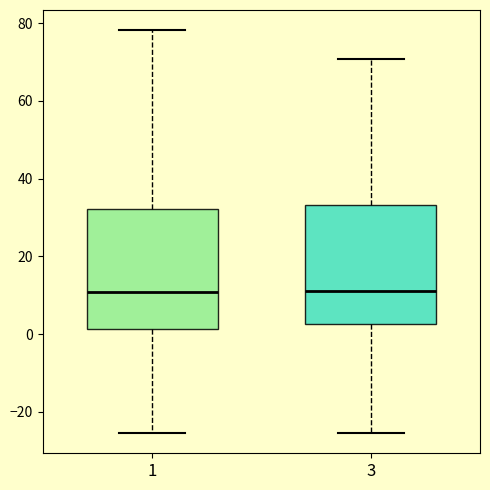

Where does the lower whisker of the box at x = 1 end on the y-axis? The values are not printed on the chart, so give them approximately, as read against the axis.

-26